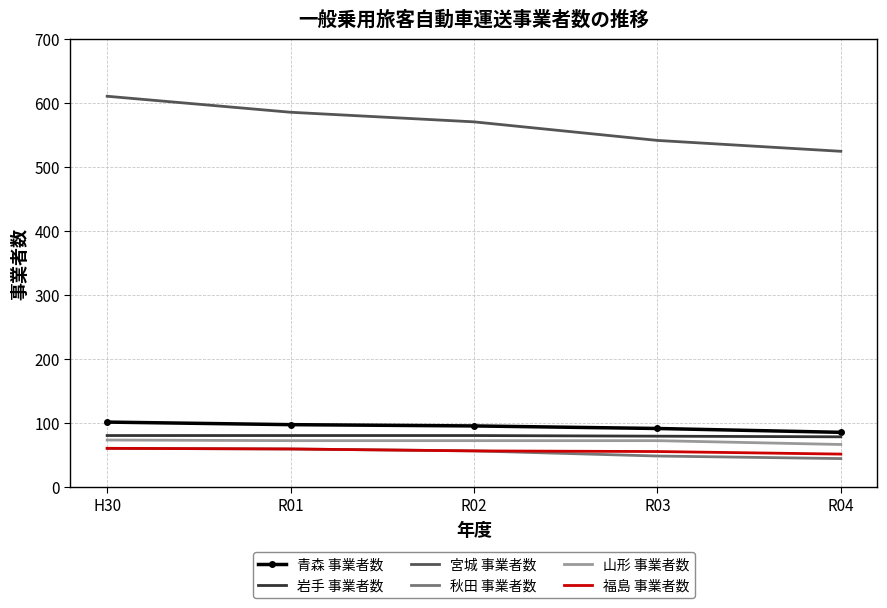

True or false: 岩手 事業者数 and 秋田 事業者数 cross at least once.

False